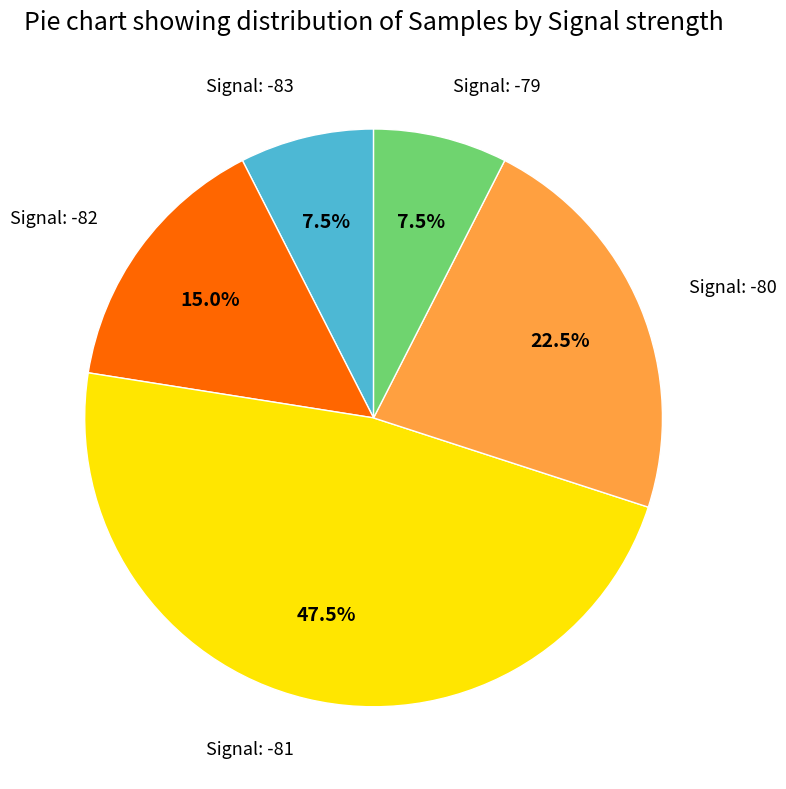

Does any single category account for the majority?

No